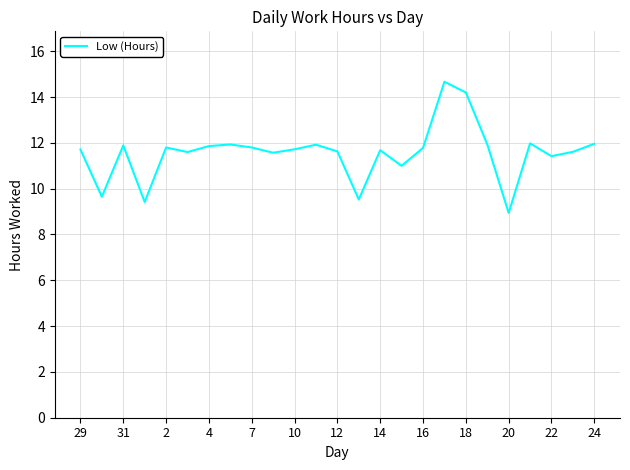

What is the average value?

11.6